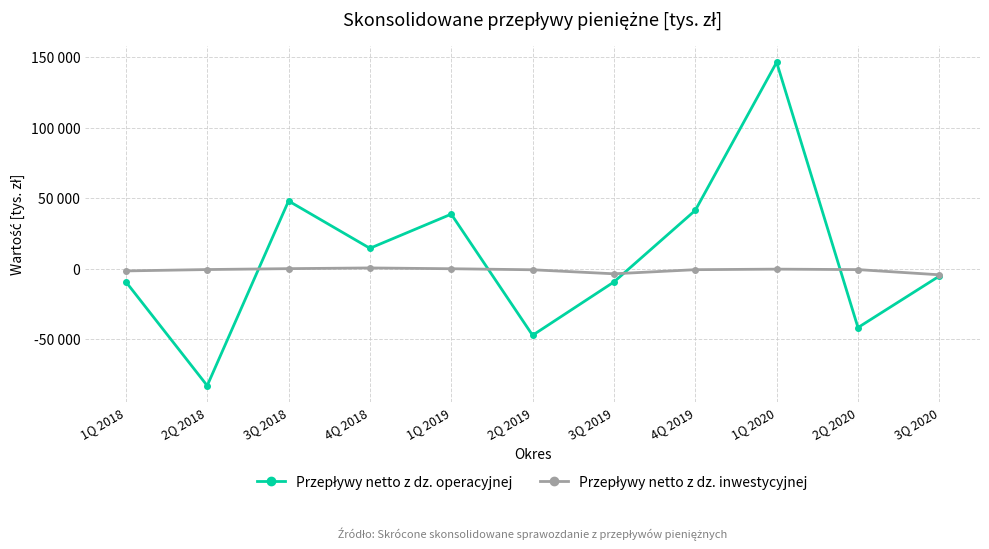

How many interior local valleys does the Przepływy netto z dz. inwestycyjnej series have?

1